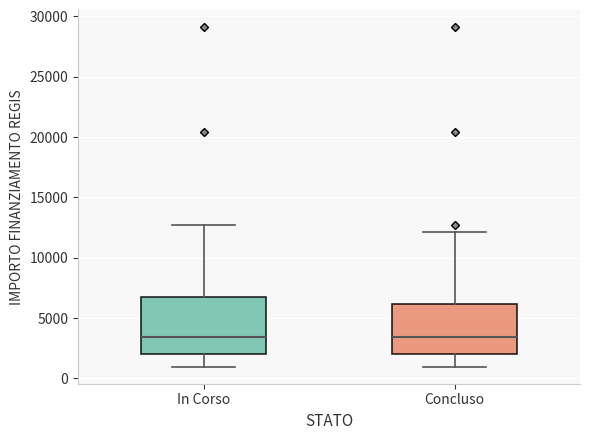

Which box is the tallest, from its lower edge to its upper edge?

In Corso